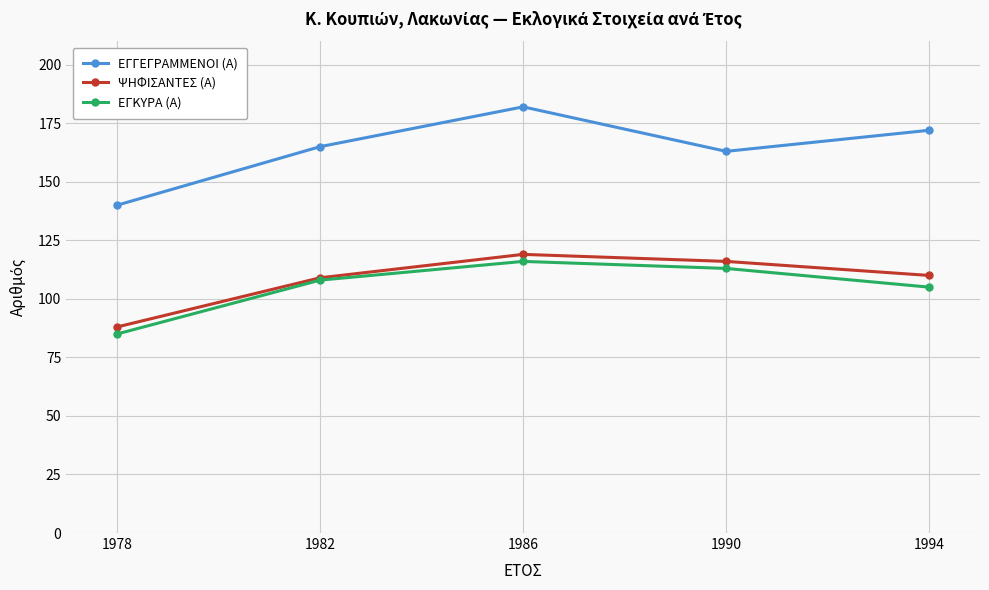

Reading right to left, extract all data points from this chart.

ΕΓΓΕΓΡΑΜΜΕΝΟΙ (Α): 1994=172	1990=163	1986=182	1982=165	1978=140
ΨΗΦΙΣΑΝΤΕΣ (Α): 1994=110	1990=116	1986=119	1982=109	1978=88
ΕΓΚΥΡΑ (Α): 1994=105	1990=113	1986=116	1982=108	1978=85